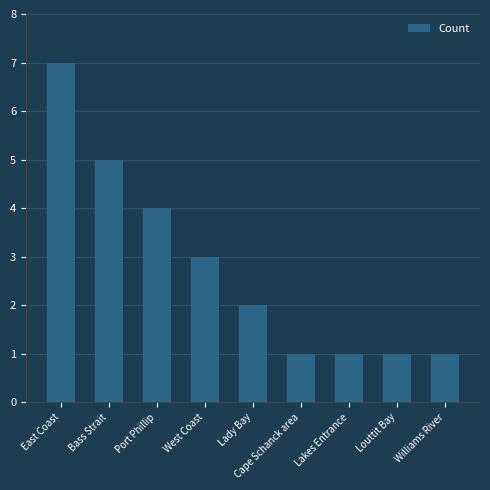

What is the maximum value shown in the chart?

7